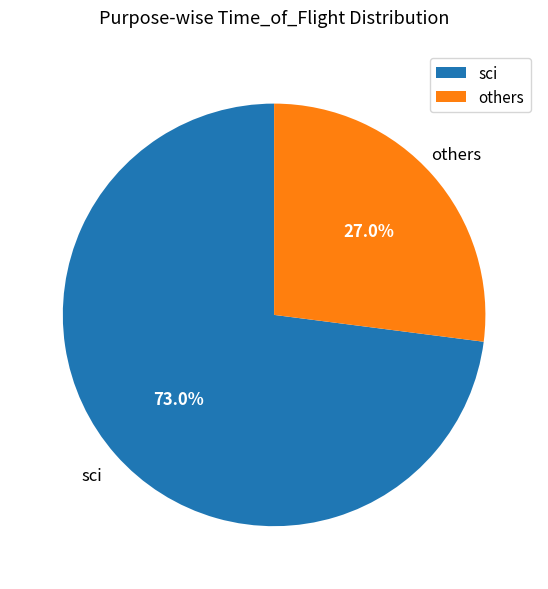

Which slice is the largest?

sci